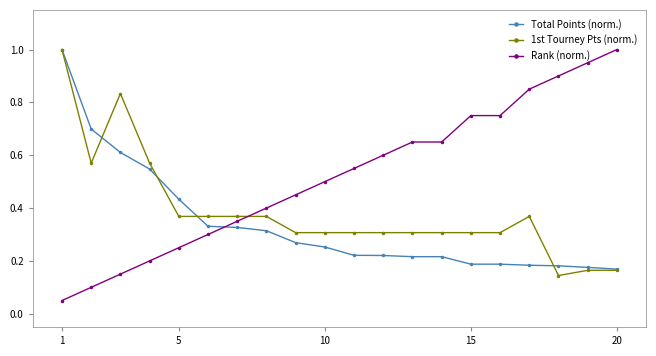

What is the greatest value displayed?

1.0